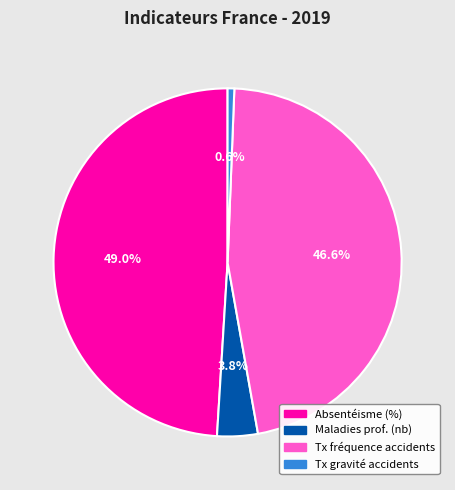

Which has a higher value, Tx gravité accidents or Tx fréquence accidents?

Tx fréquence accidents